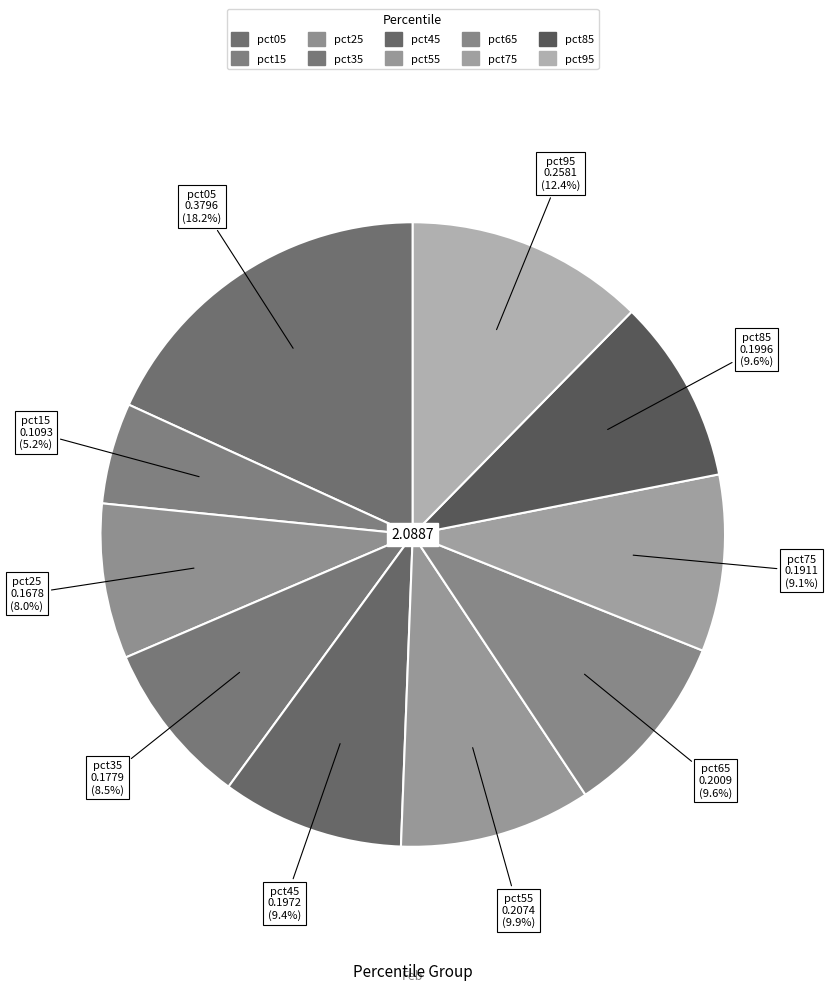

True or false: pct05 accounts for 9% of the total.

False